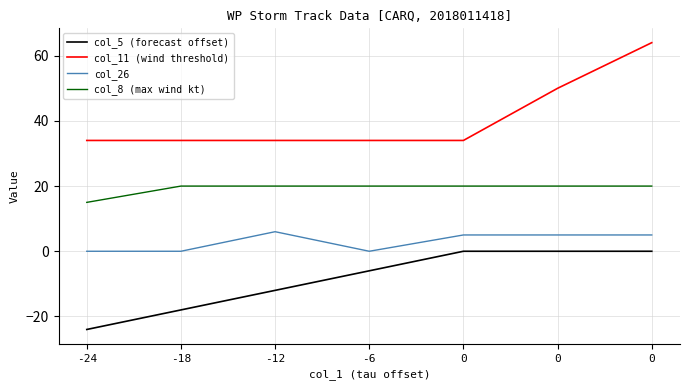

How many lines are shown in the chart?

4